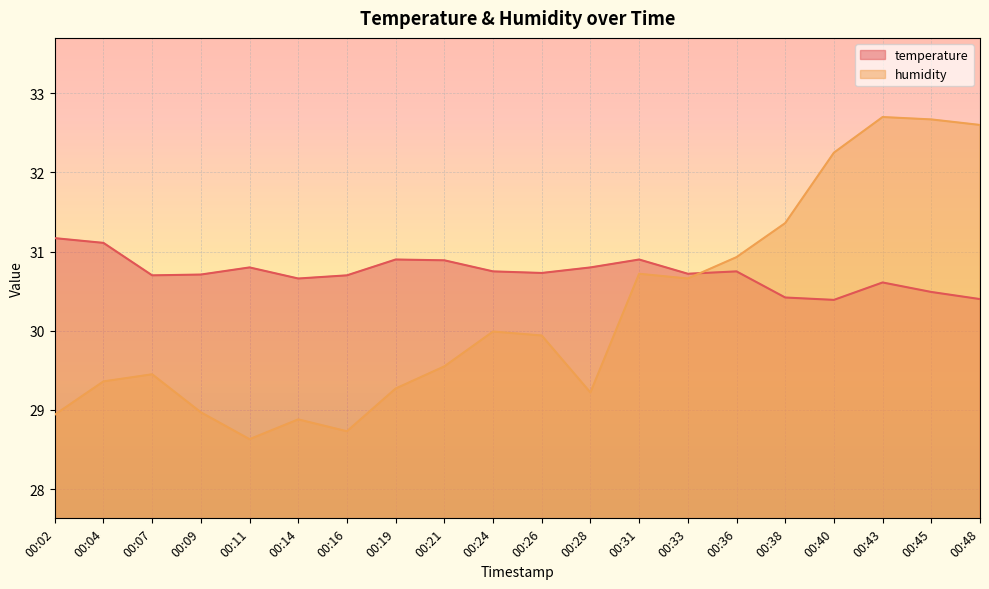

Is it true that humidity equals 30.0 at 00:24?

True